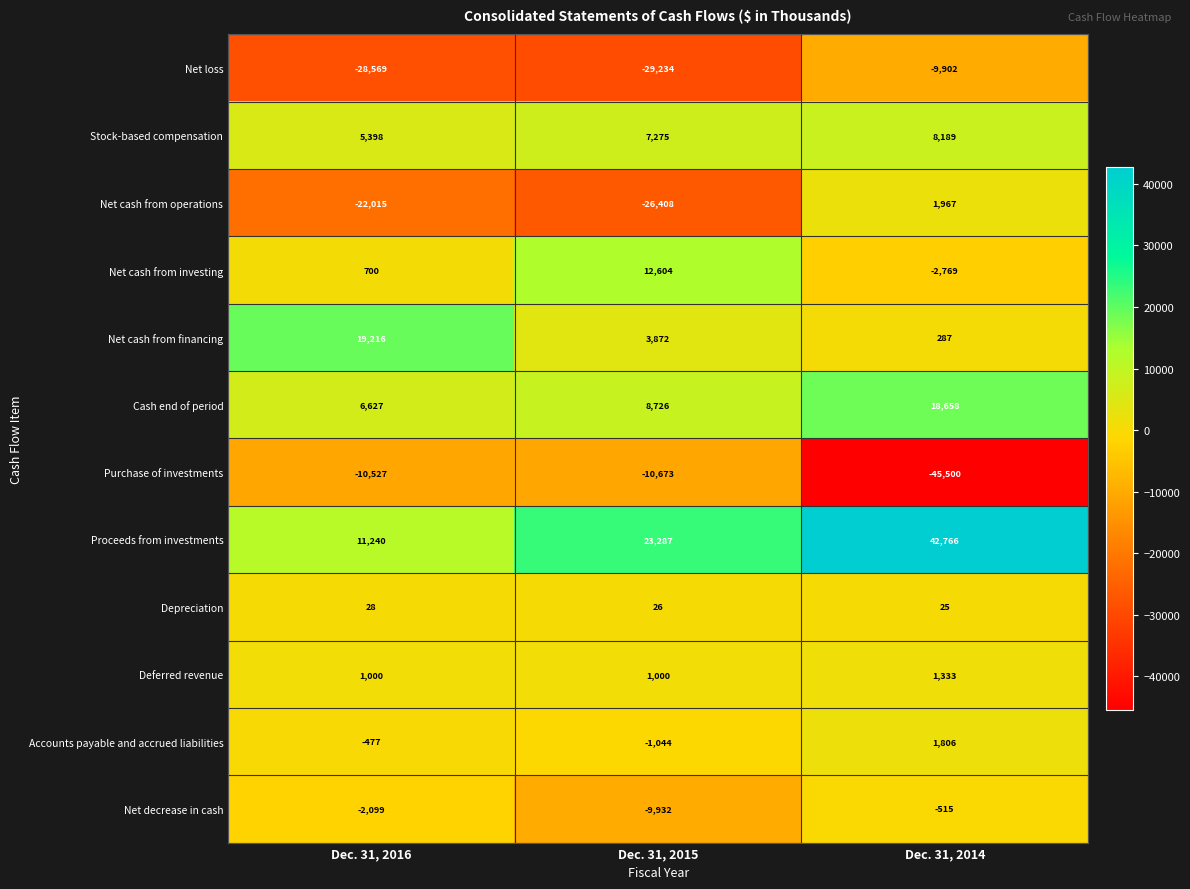

Which series has the widest spread of values?

Purchase of investments